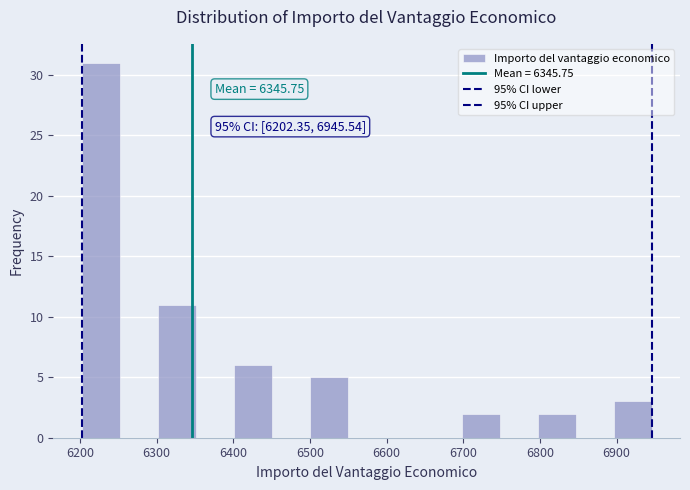

Over which range of the x-axis is the bar tallest?

6200 to 6250